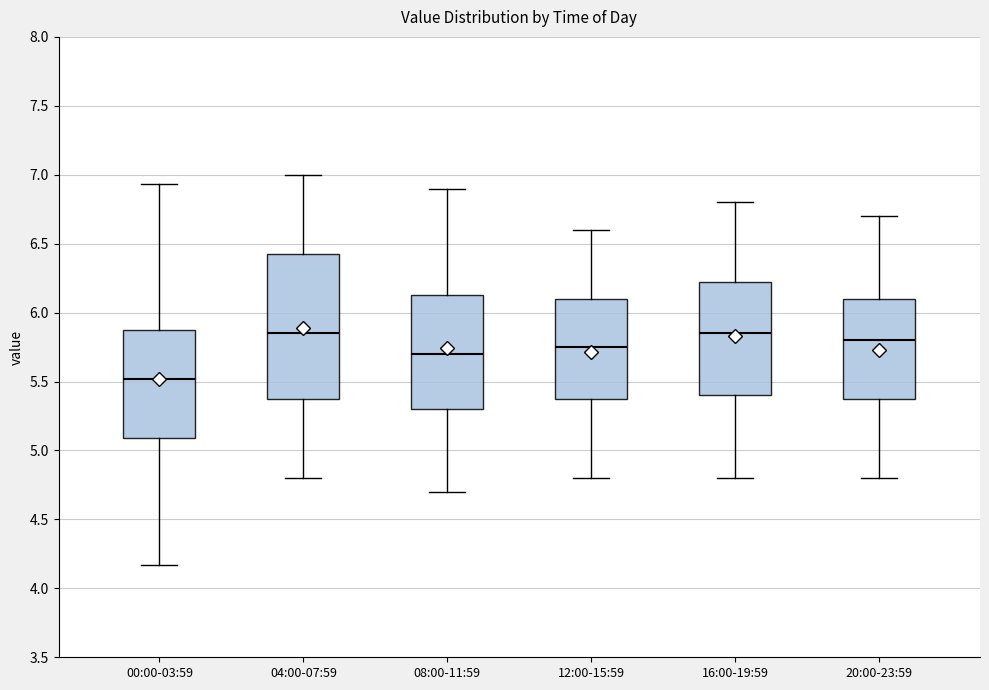

Reading left to right, transcribe this box plot: for each box, give where its median line is, the range the box spans, and where its two whiskers end, as read against the y-axis. The values are not printed on the chart, so give them approximately, as read against the axis.

00:00-03:59: median 5.50, box 5.10 to 5.90, whiskers 4.15 to 6.95
04:00-07:59: median 5.85, box 5.40 to 6.45, whiskers 4.80 to 7.00
08:00-11:59: median 5.70, box 5.30 to 6.15, whiskers 4.70 to 6.90
12:00-15:59: median 5.75, box 5.40 to 6.10, whiskers 4.80 to 6.60
16:00-19:59: median 5.85, box 5.40 to 6.25, whiskers 4.80 to 6.80
20:00-23:59: median 5.80, box 5.40 to 6.10, whiskers 4.80 to 6.70